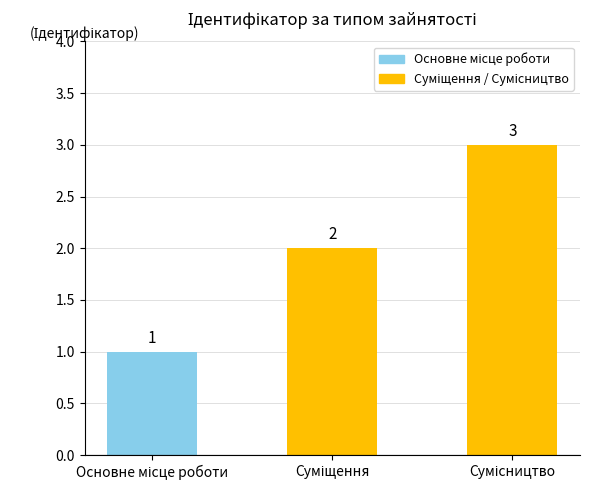

What is the greatest value displayed?

3